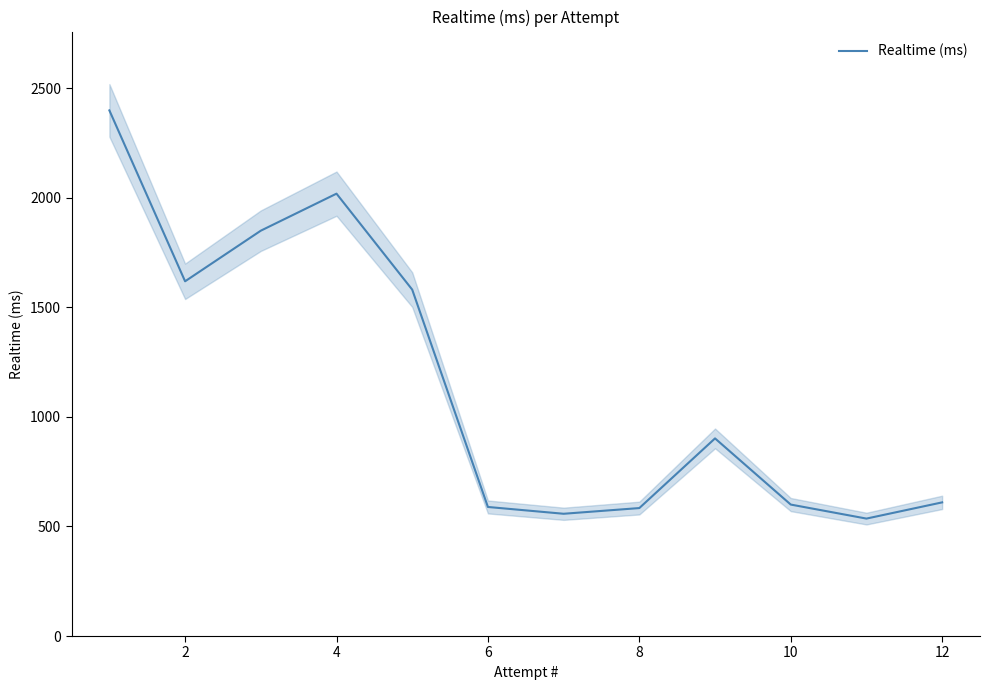

What is the lowest value of the Realtime (ms) series?

536